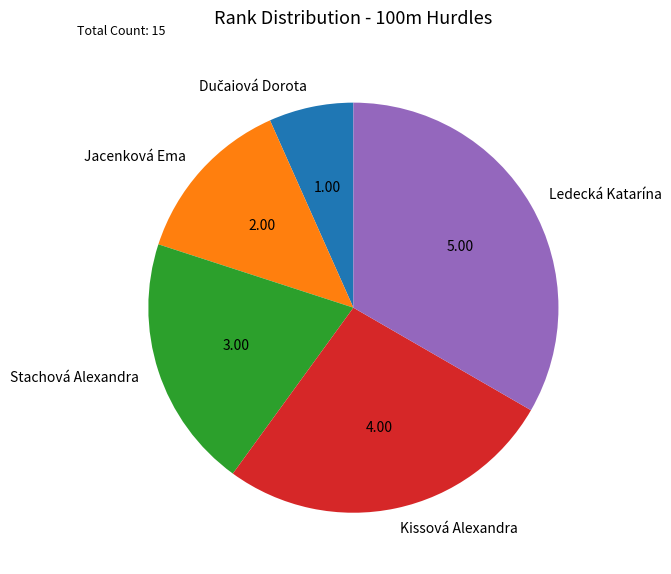

Which slice is the largest?

Ledecká Katarína